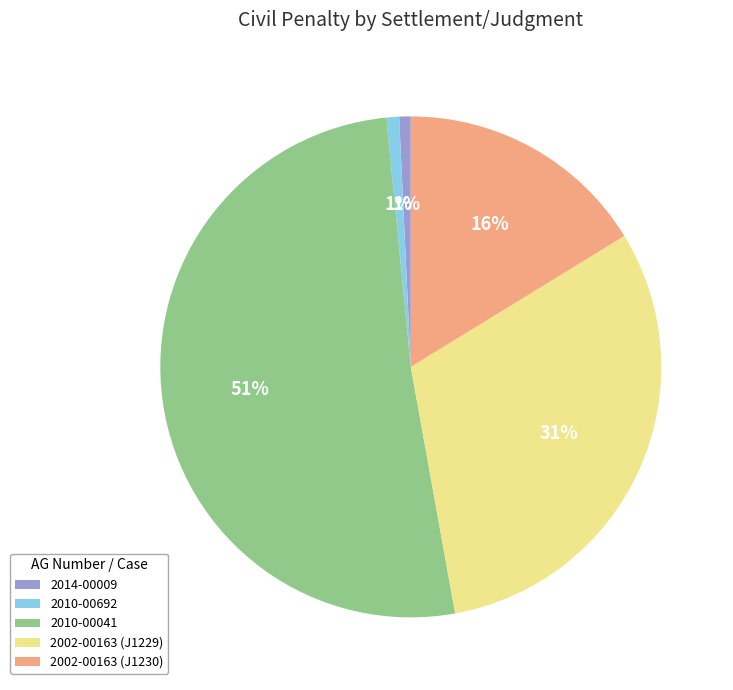

Does any single category account for the majority?

Yes